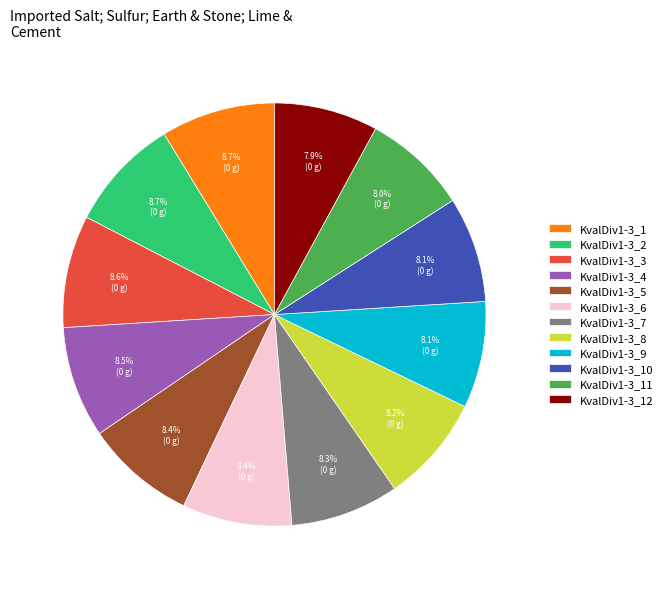

What portion of the pie excludes KvalDiv1-3_2?

91.3%